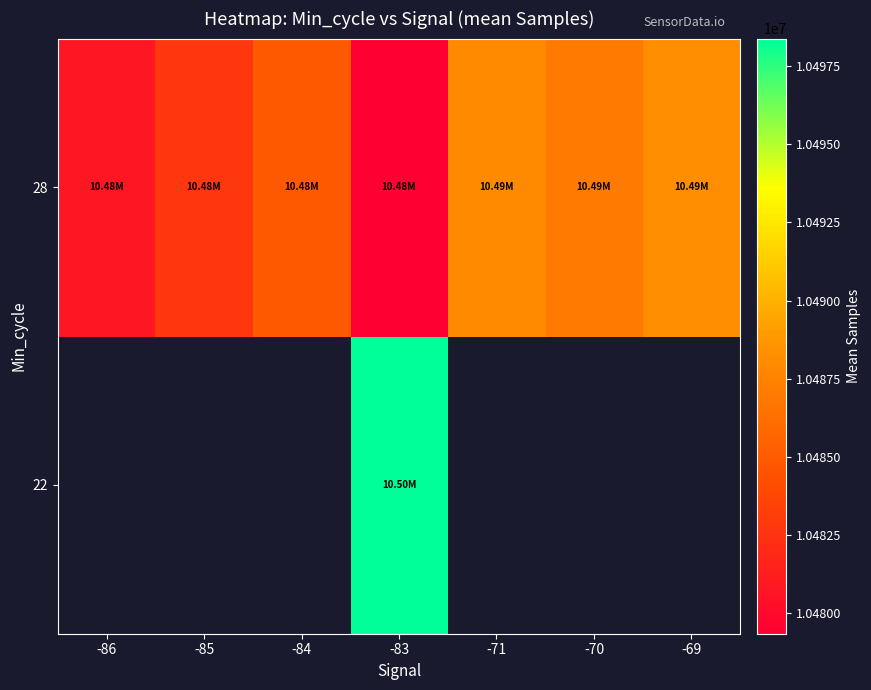

What is the highest value of the 28 series?

10488152.0